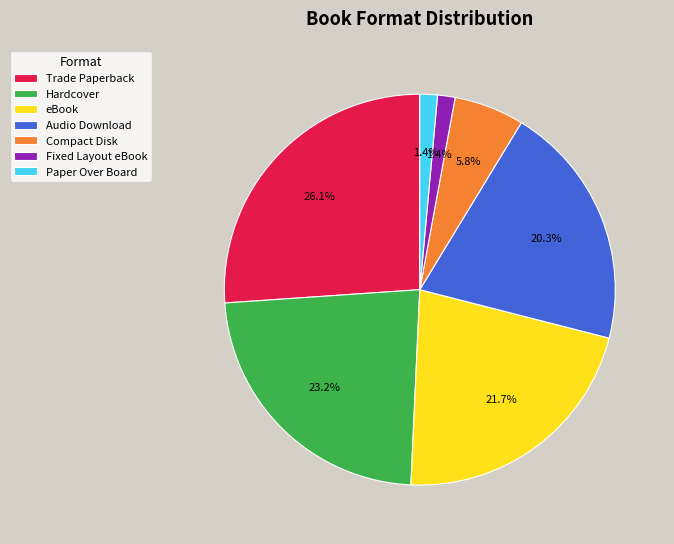

Which category has the biggest portion of the pie?

Trade Paperback